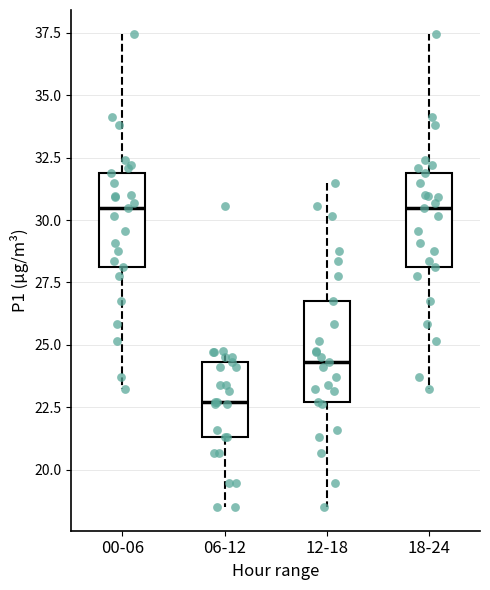

Reading left to right, read every box against the y-axis: the position of its median line, the range the box covers, and the ends of its whiskers. The values are not printed on the chart, so give them approximately, as read against the axis.

00-06: median 30.5, box 28.0 to 32.0, whiskers 23.0 to 37.5
06-12: median 22.5, box 21.5 to 24.5, whiskers 18.5 to 25.0
12-18: median 24.5, box 22.5 to 27.0, whiskers 18.5 to 31.5
18-24: median 30.5, box 28.0 to 32.0, whiskers 23.0 to 37.5